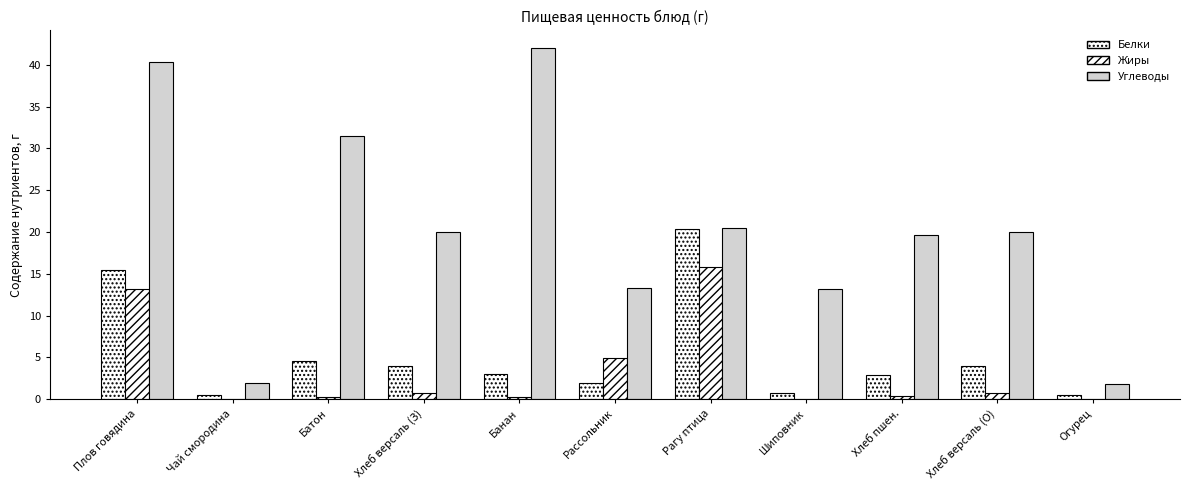

How many series are shown in this chart?

3